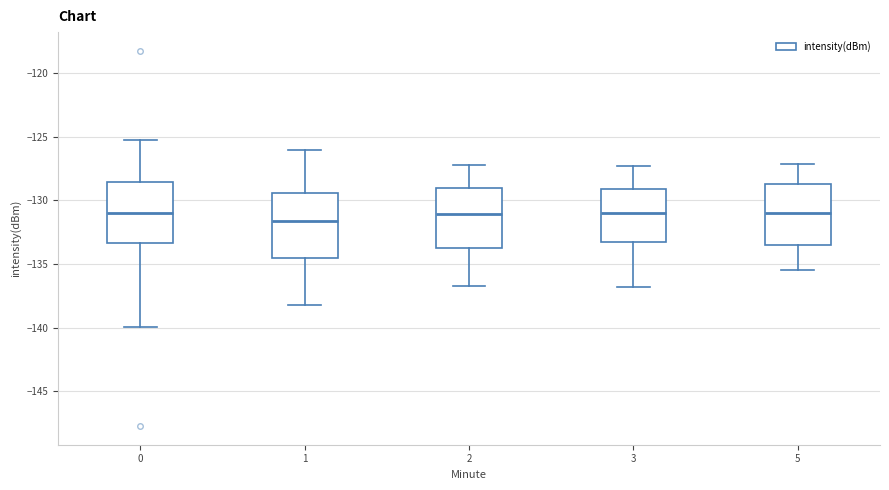

Reading left to right, read every box against the y-axis: the position of its median line, the range the box covers, and the ends of its whiskers. The values are not printed on the chart, so give them approximately, as read against the axis.

0: median -131.0, box -133.5 to -128.5, whiskers -140.0 to -125.5
1: median -131.5, box -134.5 to -129.5, whiskers -138.0 to -126.0
2: median -131.0, box -133.5 to -129.0, whiskers -136.5 to -127.0
3: median -131.0, box -133.5 to -129.0, whiskers -137.0 to -127.5
5: median -131.0, box -133.5 to -128.5, whiskers -135.5 to -127.0